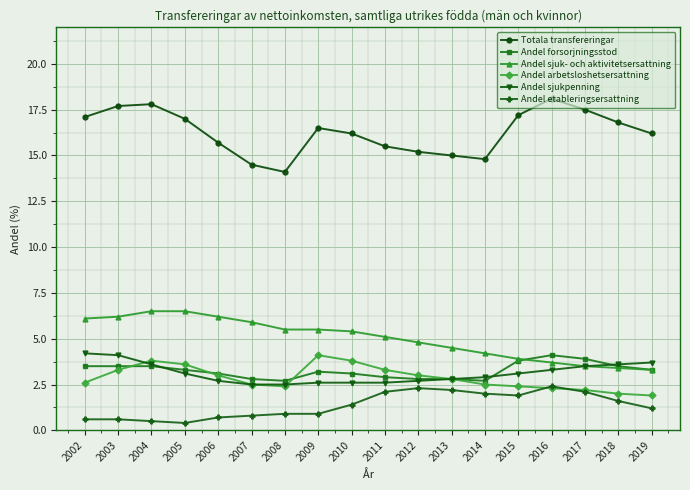

Which series changed the most between 2011 and 2019?

Andel sjuk- och aktivitetsersattning